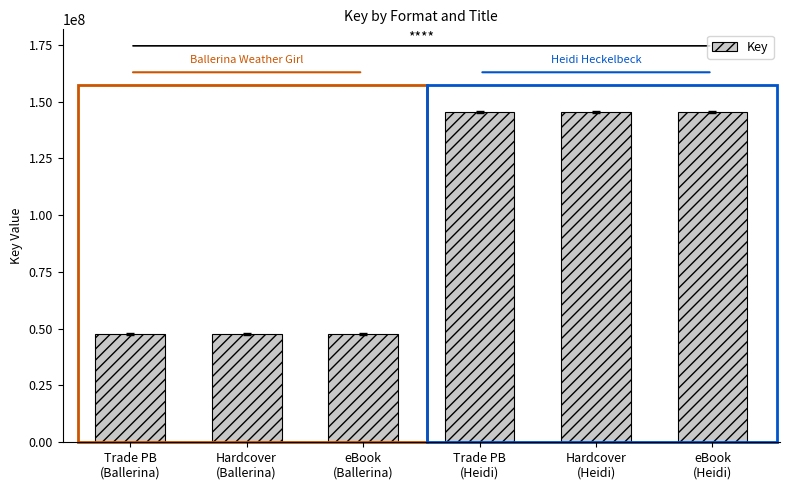

How many bars are there in total?

6